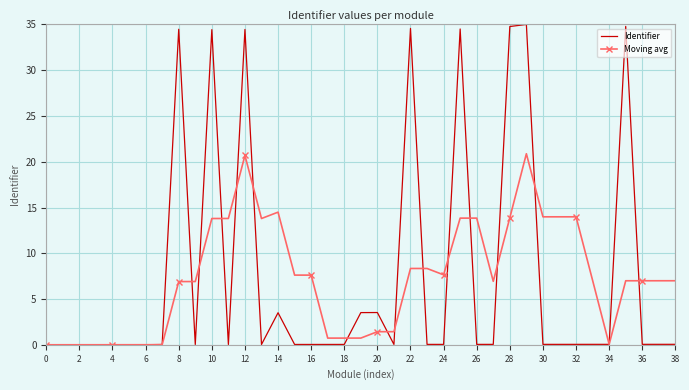

List the series in order of their peak value, highest first.

Identifier, Moving avg